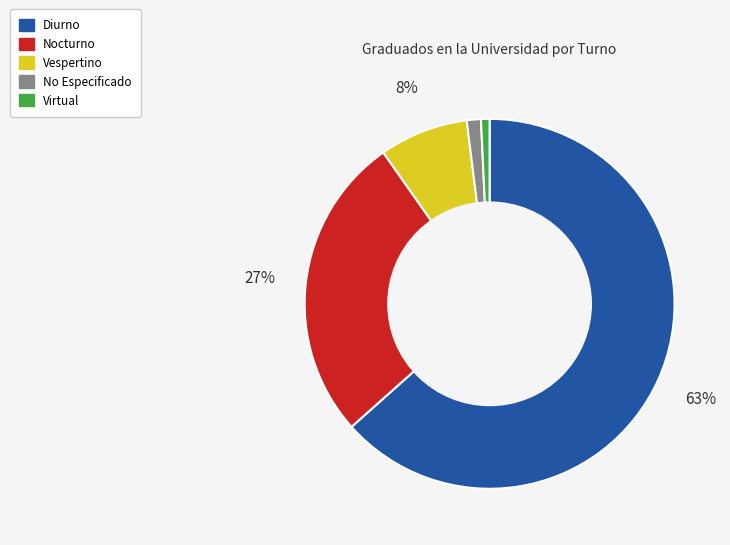

How many slices are in this pie chart?

5